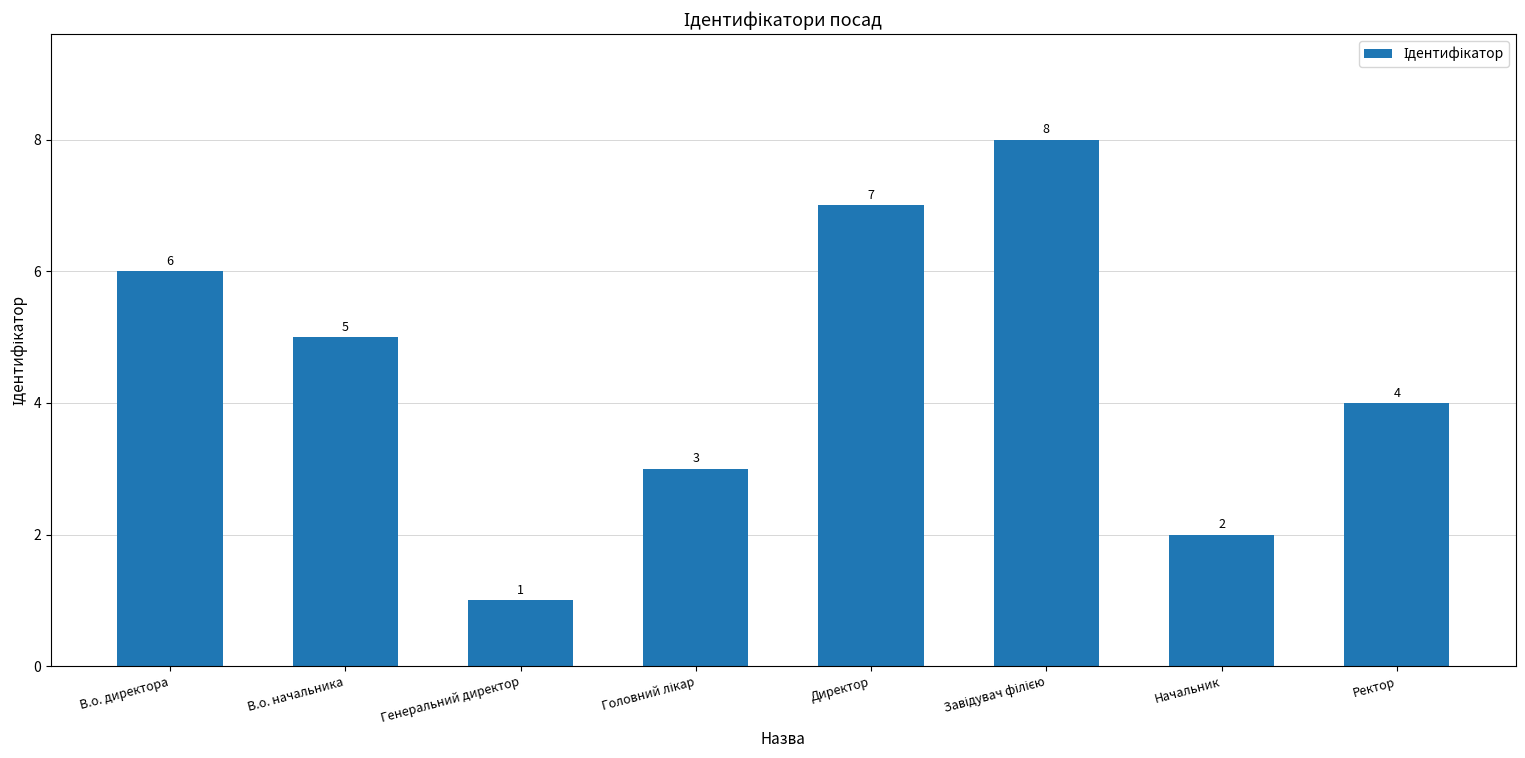

What is the sum of all values?

36